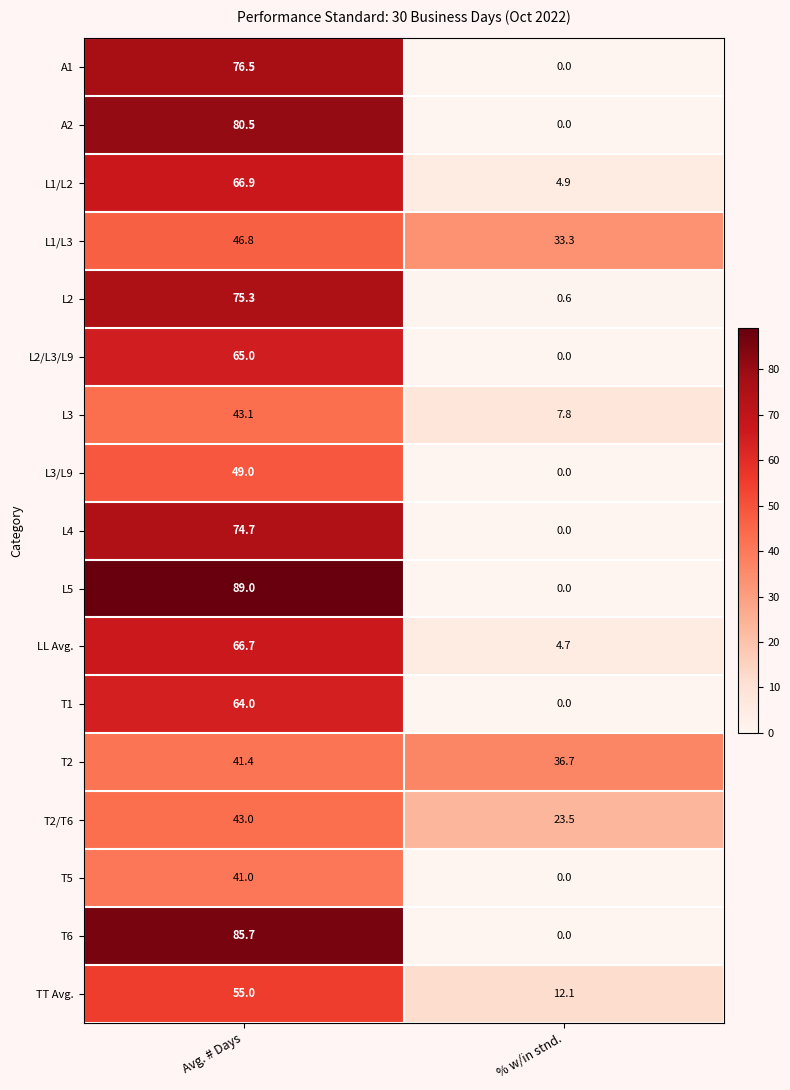

Which series changed the most between Avg. # Days and % w/in stnd.?

L5